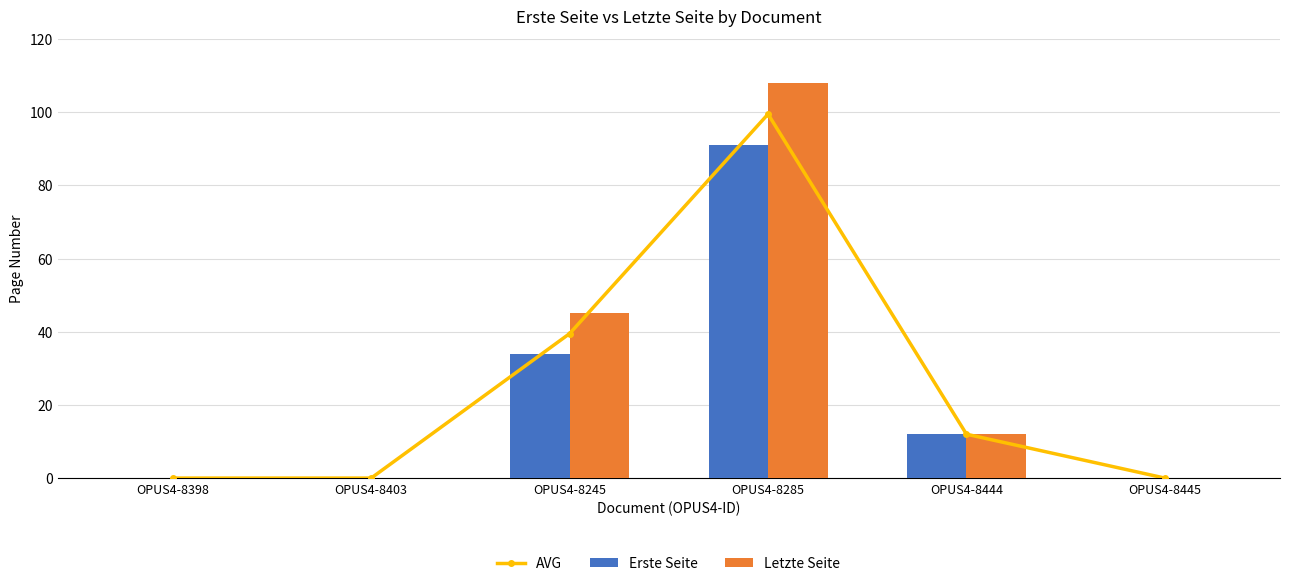

What is the difference between the AVG values at OPUS4-8445 and OPUS4-8444?

12.0